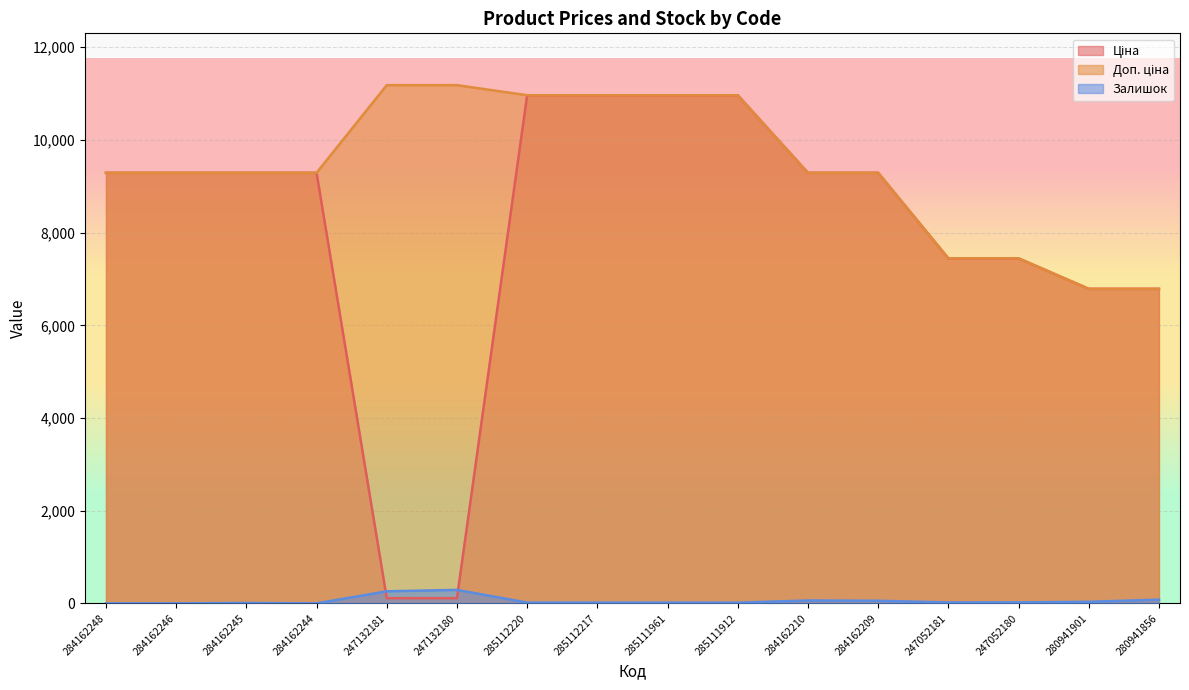

What is the value of the Залишок point at the 16th from the left?

80.0